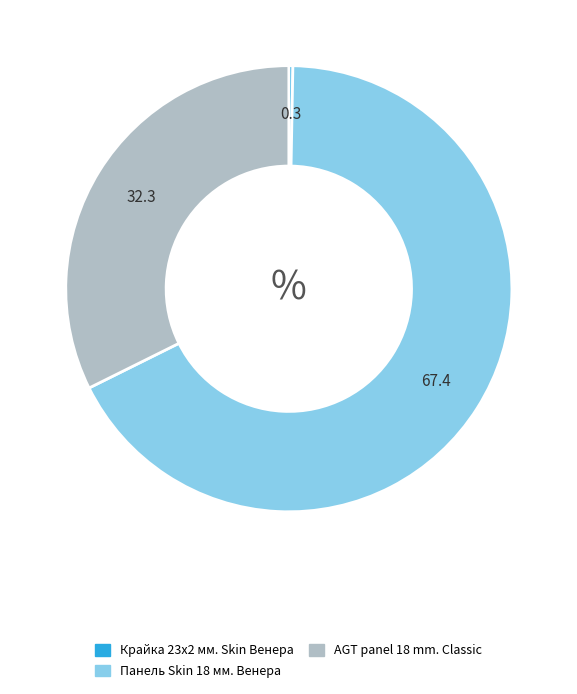

What is the ratio of the value at AGT panel 18 mm. Classic to the value at Крайка 23x2 мм. Skin Венера?

111.4